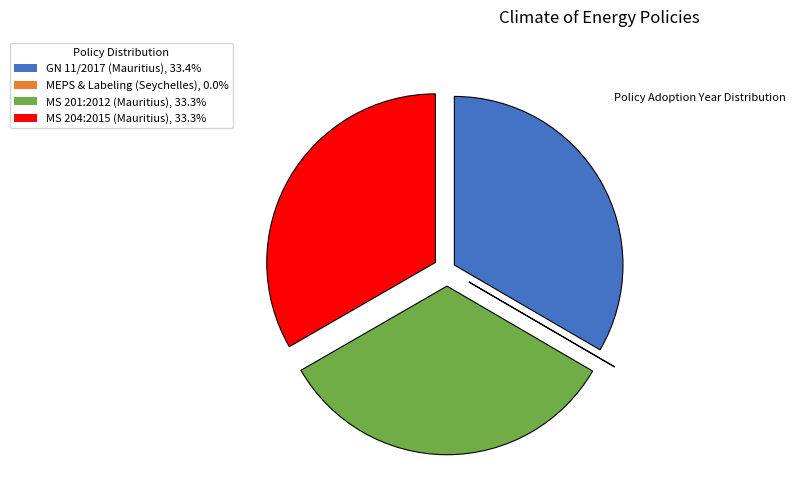

Approximately how many times larger is the value at MS 201:2012 (Mauritius), 33.3% compared to GN 11/2017 (Mauritius), 33.4%?

1.0